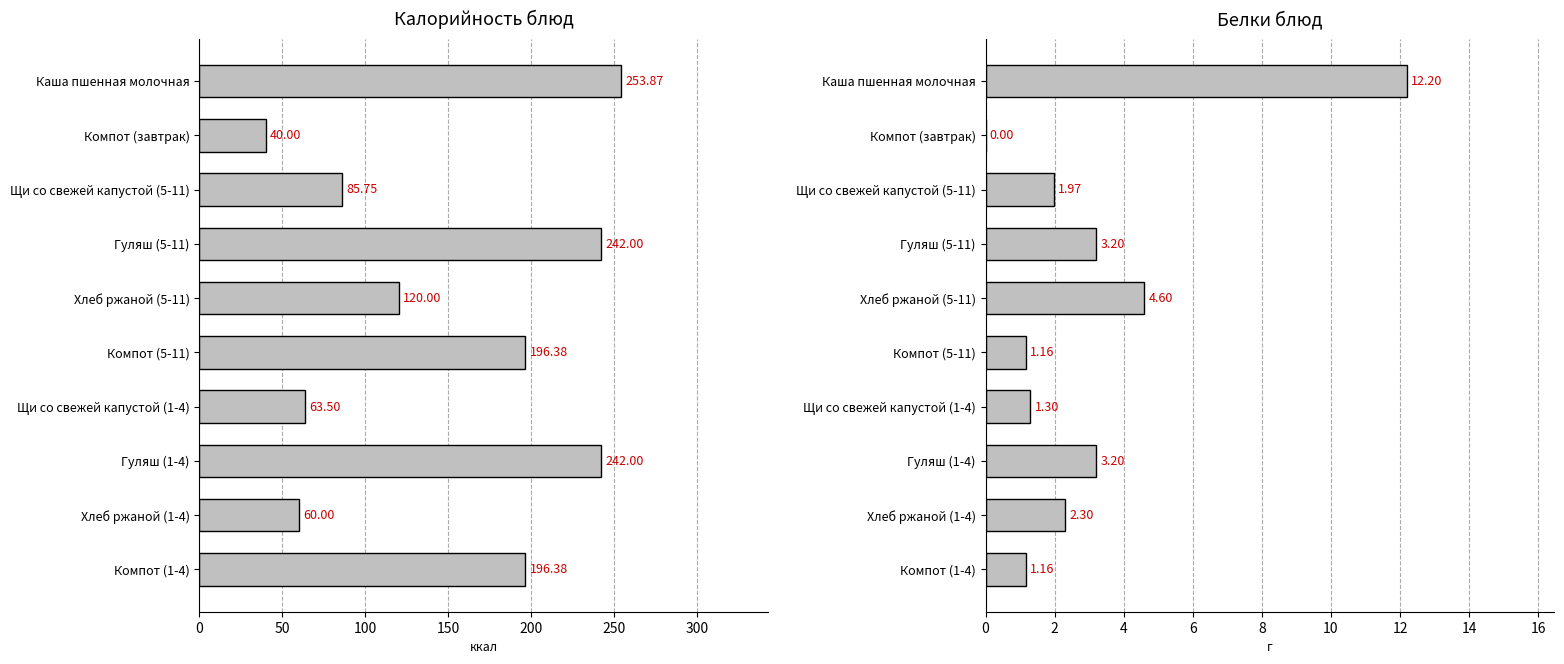

Reading left to right, extract all data points from this chart.

Калорийность блюд: 253.9	40.0	85.8	242.0	120.0	196.4	63.5	242.0	60.0	196.4
Белки блюд: 12.2	0.0	2.0	3.2	4.6	1.2	1.3	3.2	2.3	1.2